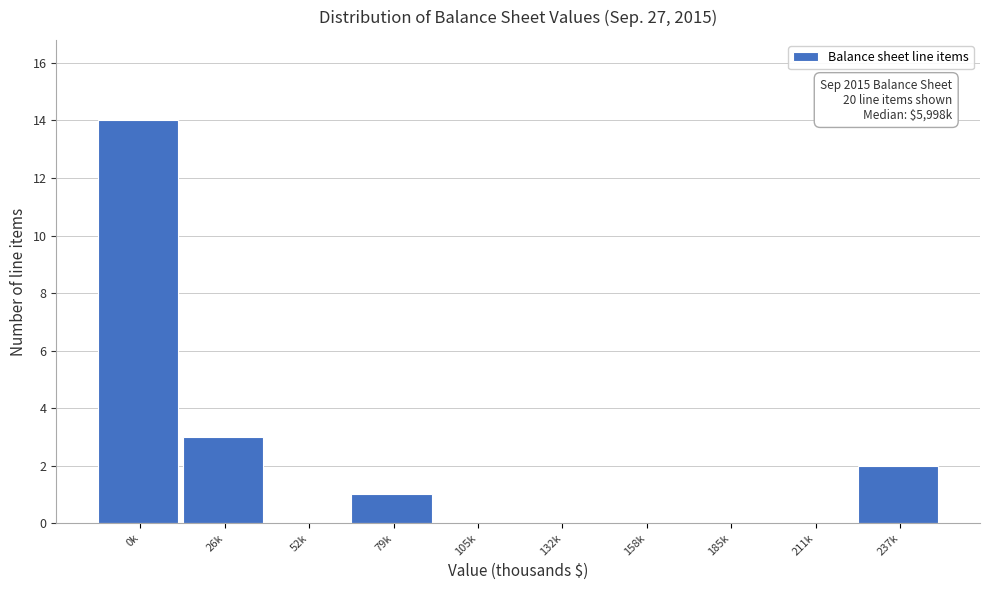

Reading left to right, transcribe all the data shown in this chart.

0k=14	26k=3	52k=0	79k=1	105k=0	132k=0	158k=0	185k=0	211k=0	237k=2